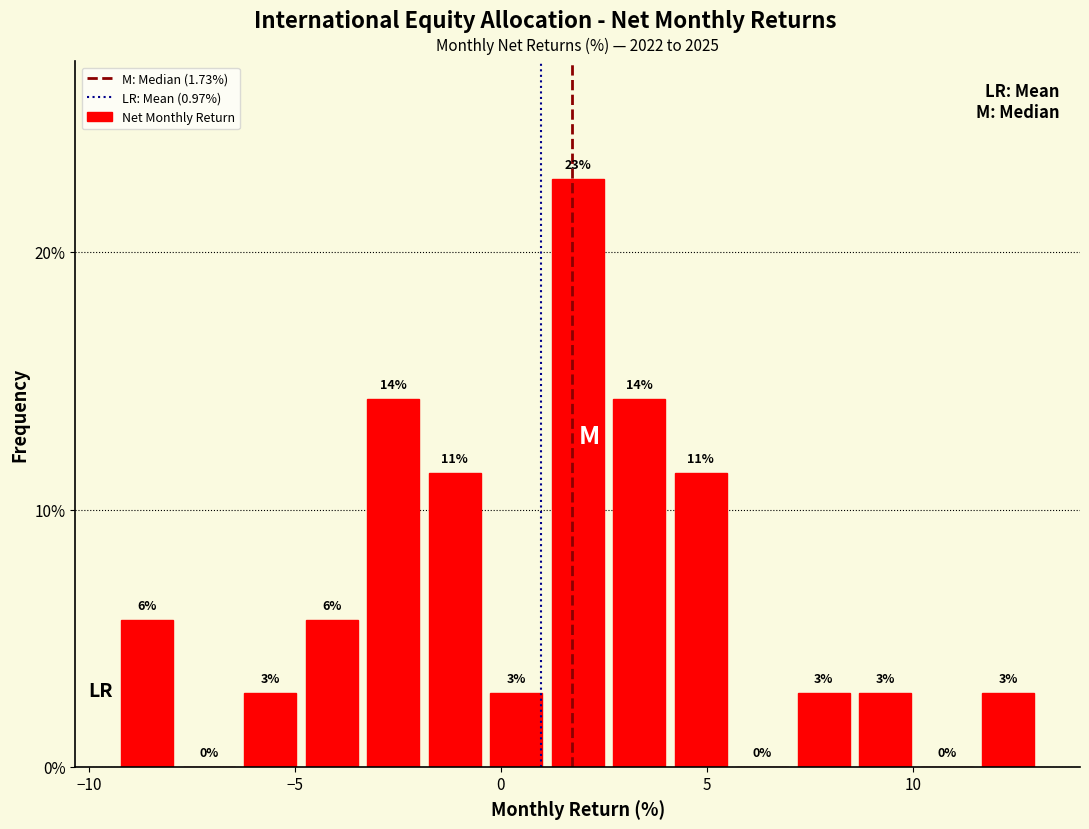

Around what value on the x-axis is the tallest bar? Give the approximate position of its centre, as read against the axis.

2.0